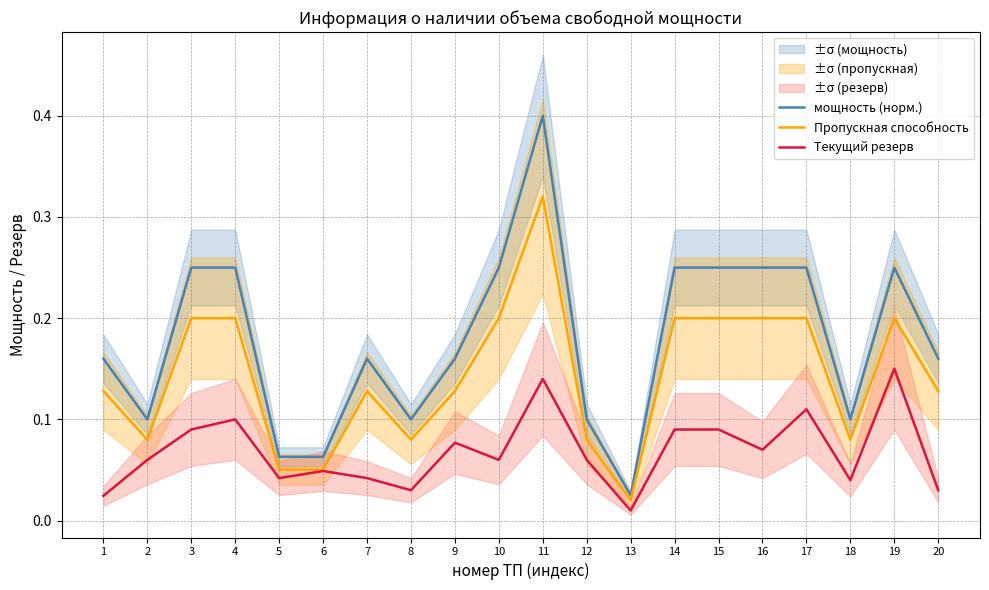

What is the value of the Пропускная способность point at the 18th from the left?

0.1